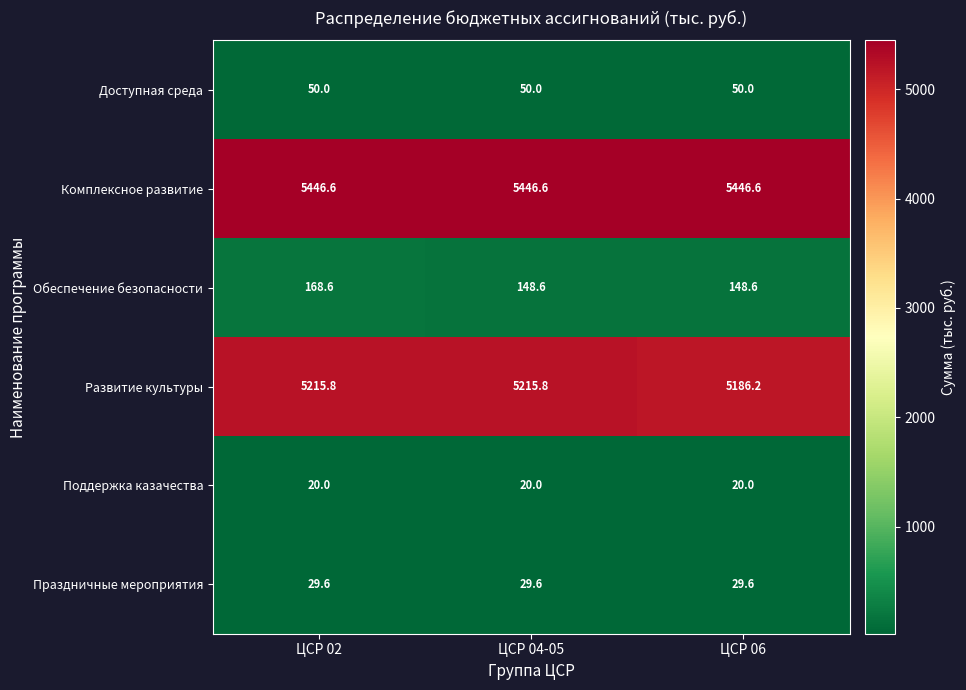

True or false: Развитие культуры has a value of 1400.2 at ЦСР 06.

False